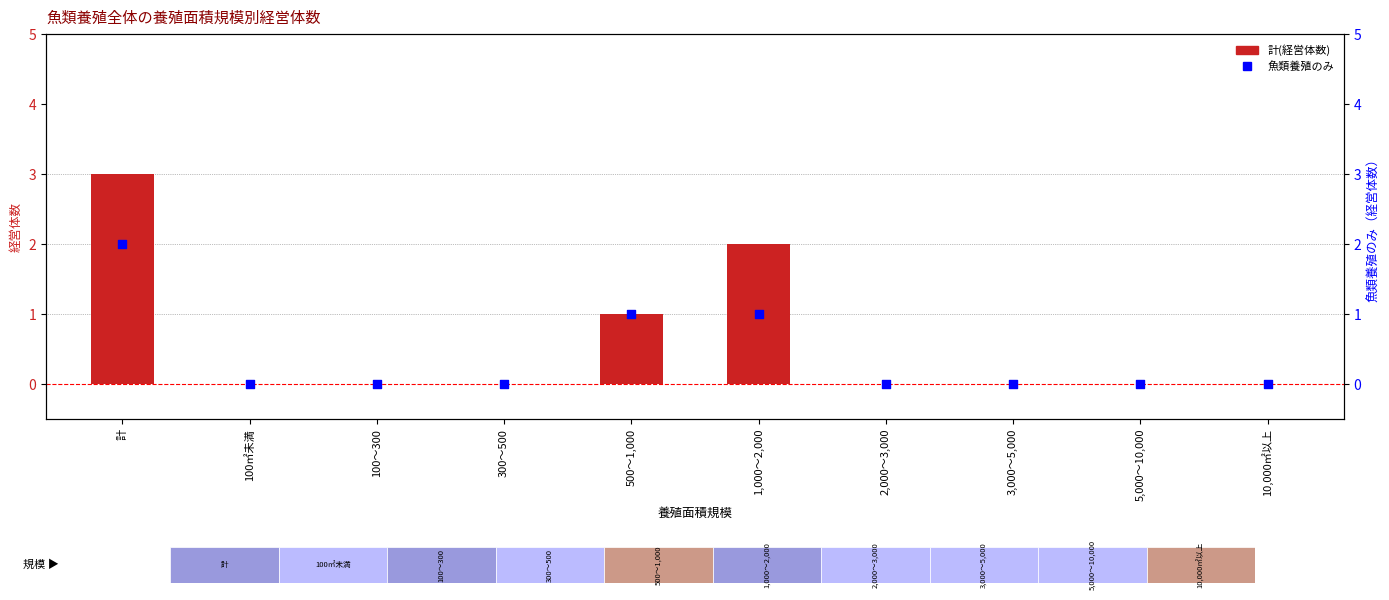

Which series reaches the maximum Y coordinate?

計(経営体数)